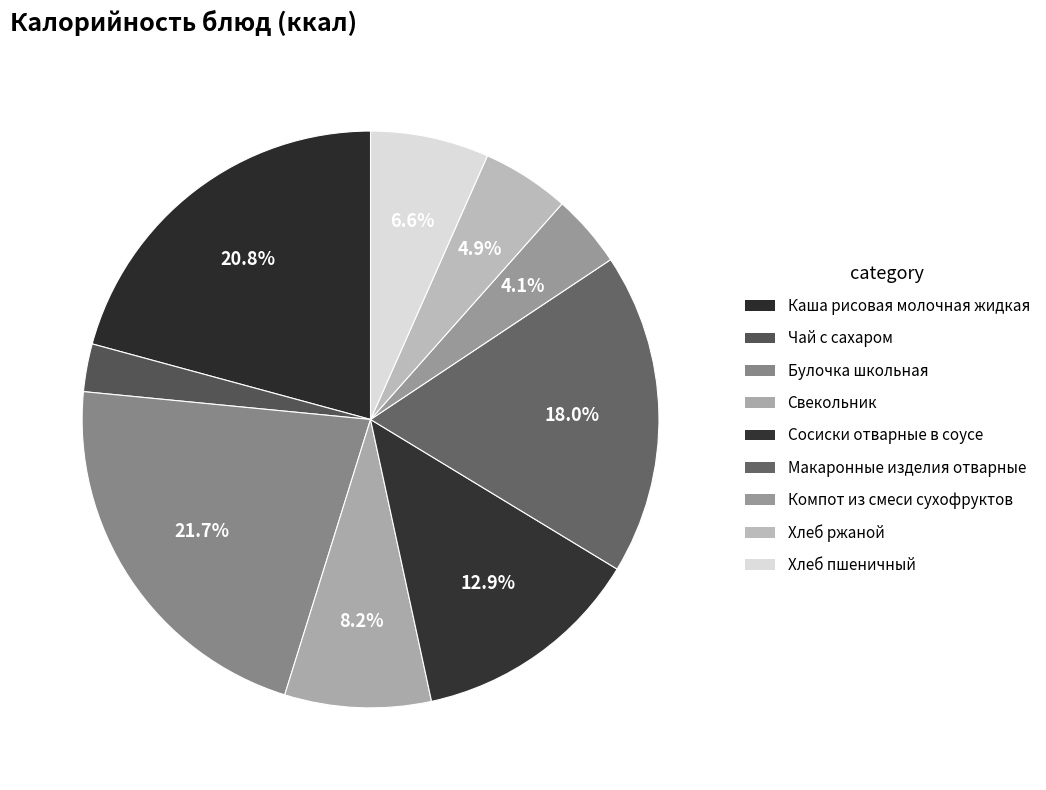

Count the number of slices in the pie.

9